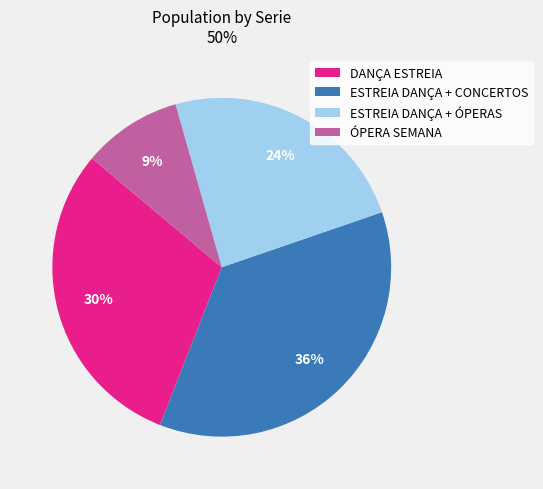

Which category has the biggest portion of the pie?

ESTREIA DANÇA + CONCERTOS